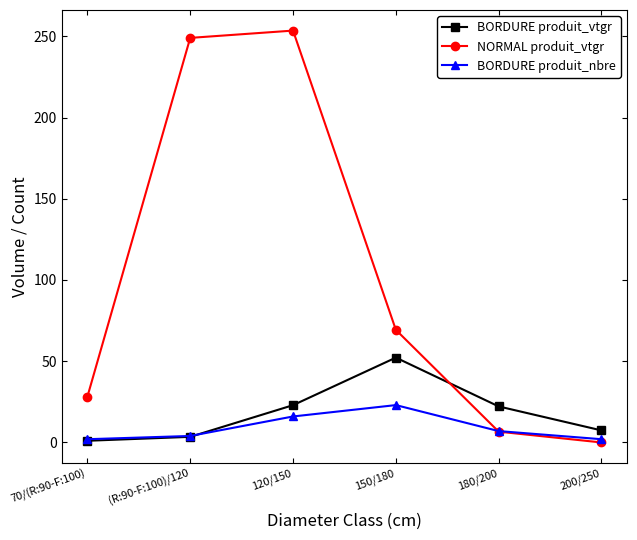

What is the average value of the BORDURE produit_nbre series?

9.0